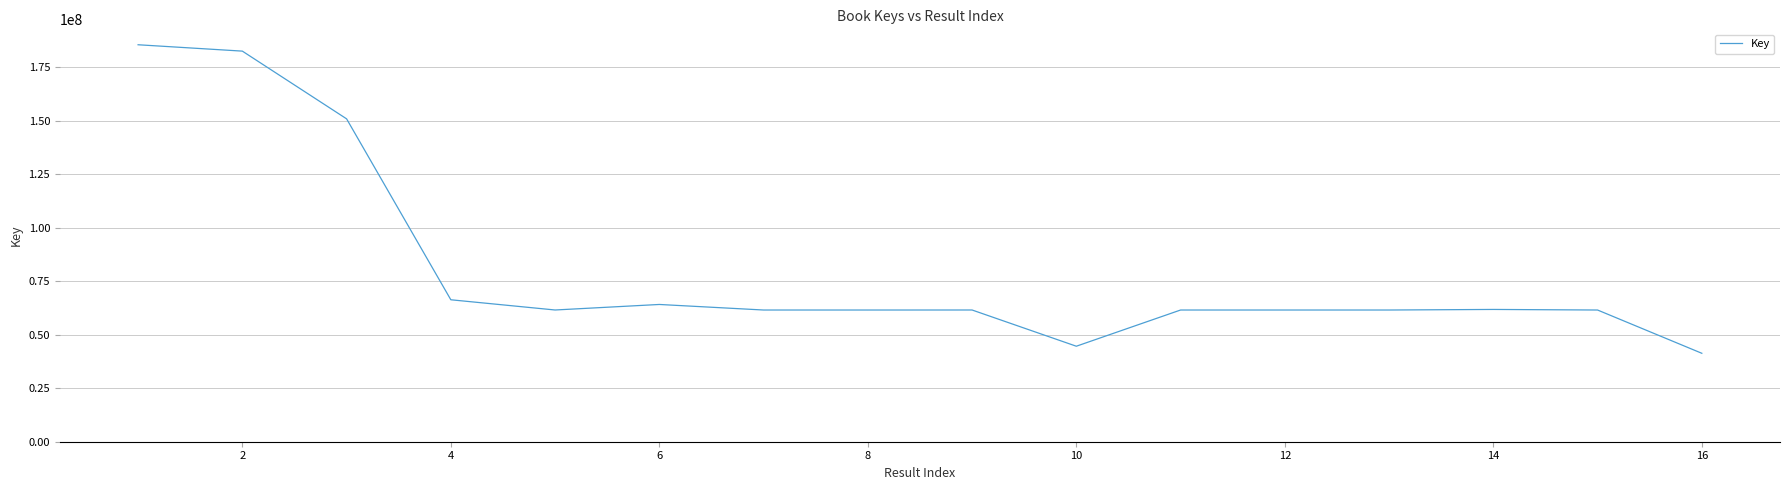

How many lines are shown in the chart?

1